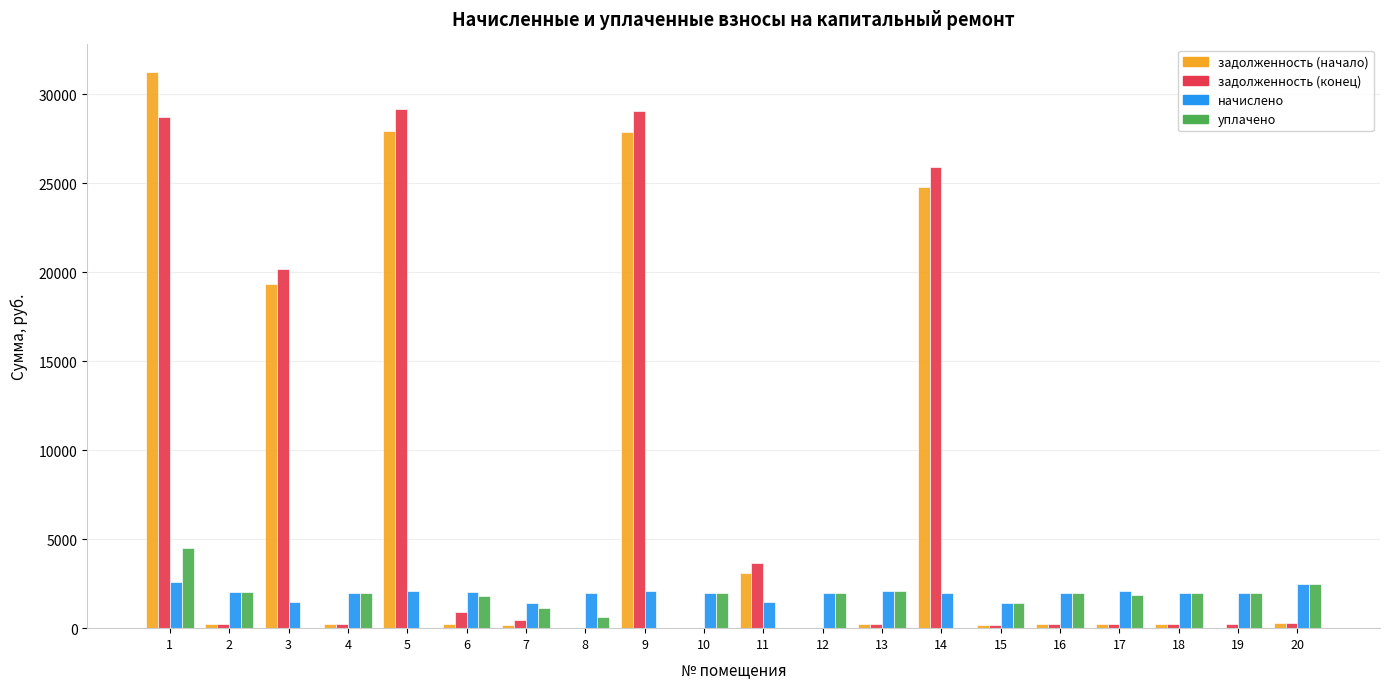

The уплачено series shows 1994.6 at 19. True or false?

True